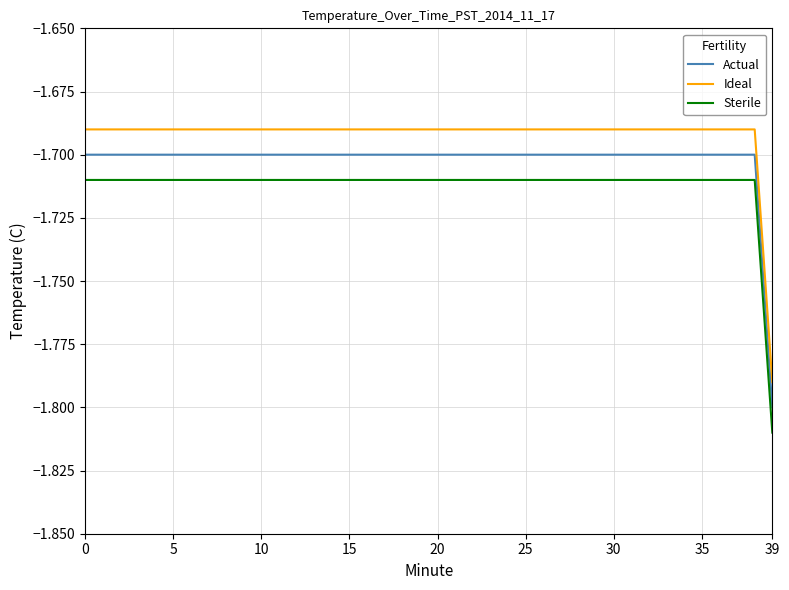

True or false: Ideal and Sterile intersect in this chart.

False